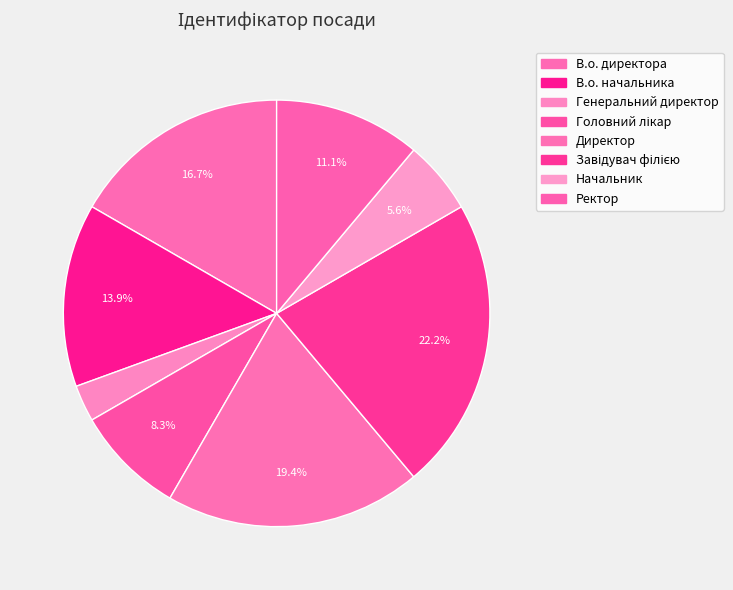

To the nearest percent, what is the combined percentage of Завідувач філією and Ректор?

33%